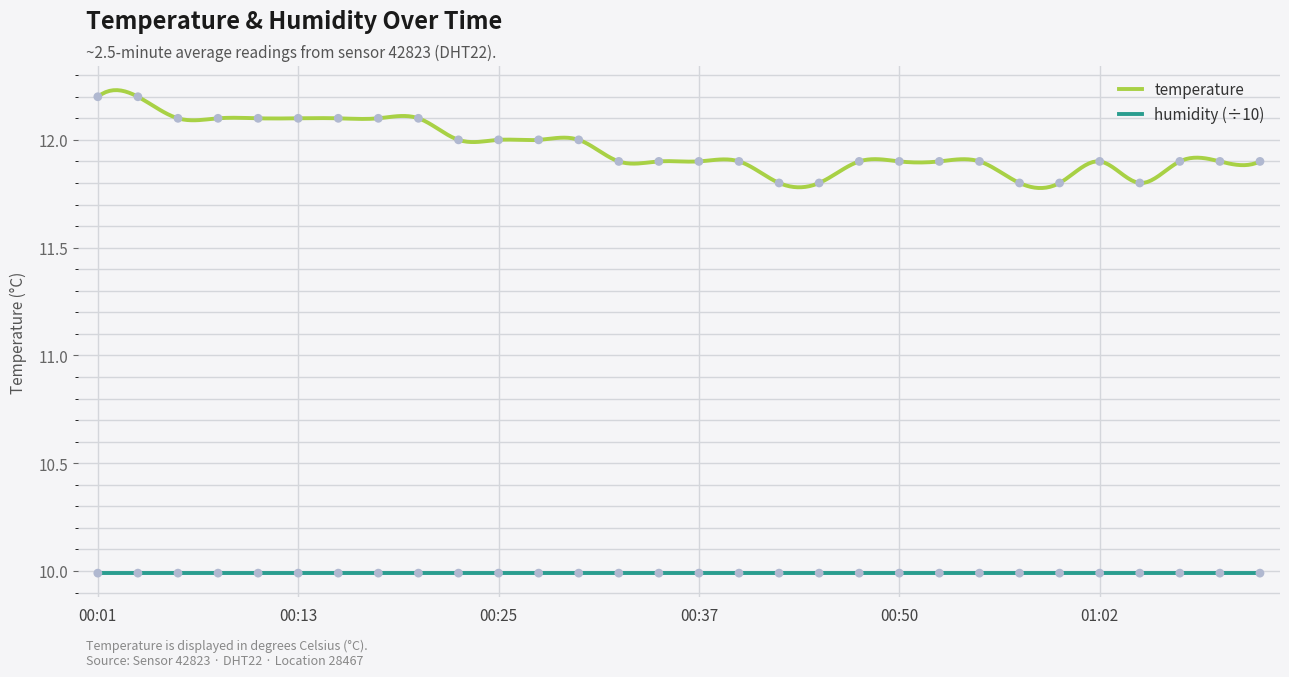

What is the change in value from 00:01 to 01:09?

-0.3